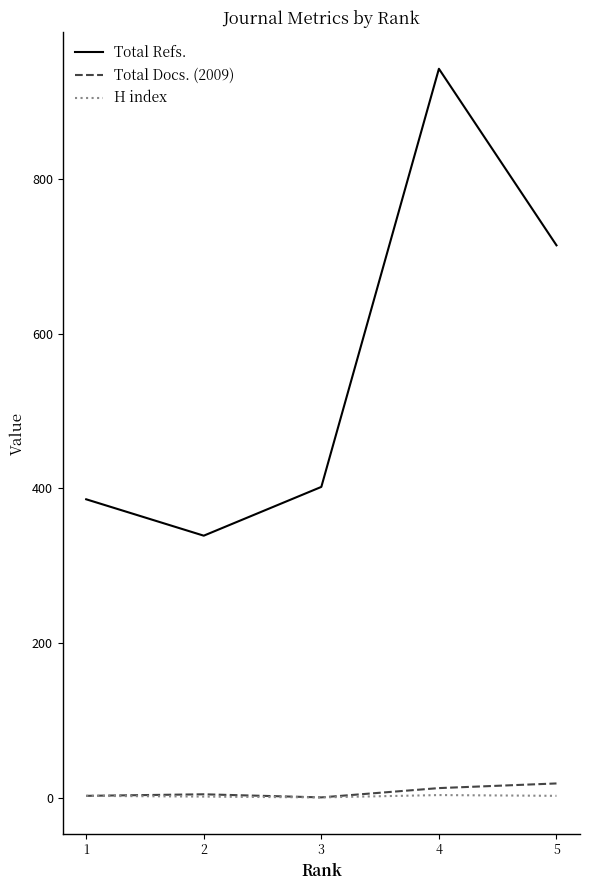

What is the maximum value shown in the chart?

942